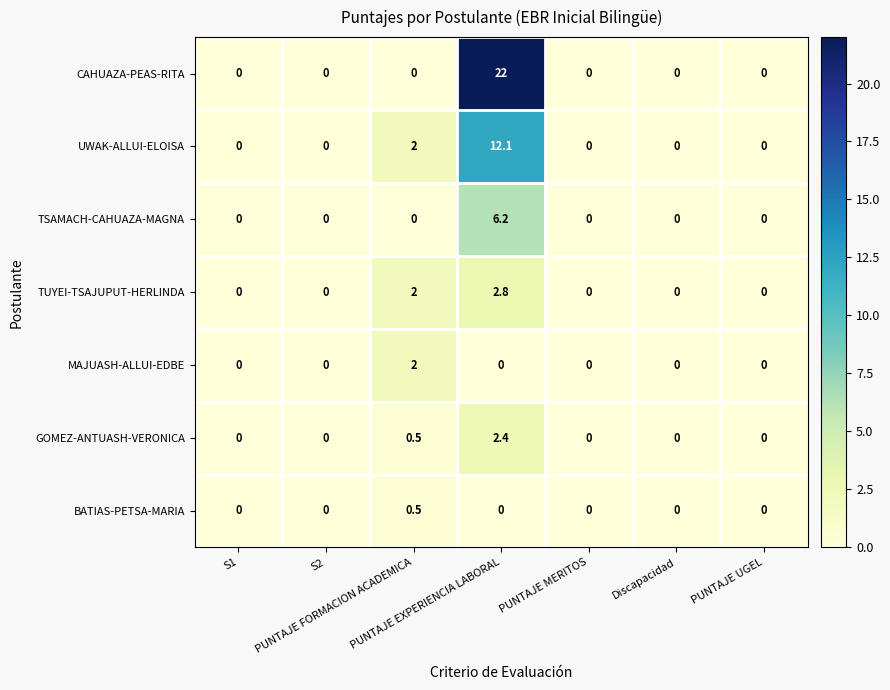

At which category is the sum across all series the highest?

PUNTAJE EXPERIENCIA LABORAL